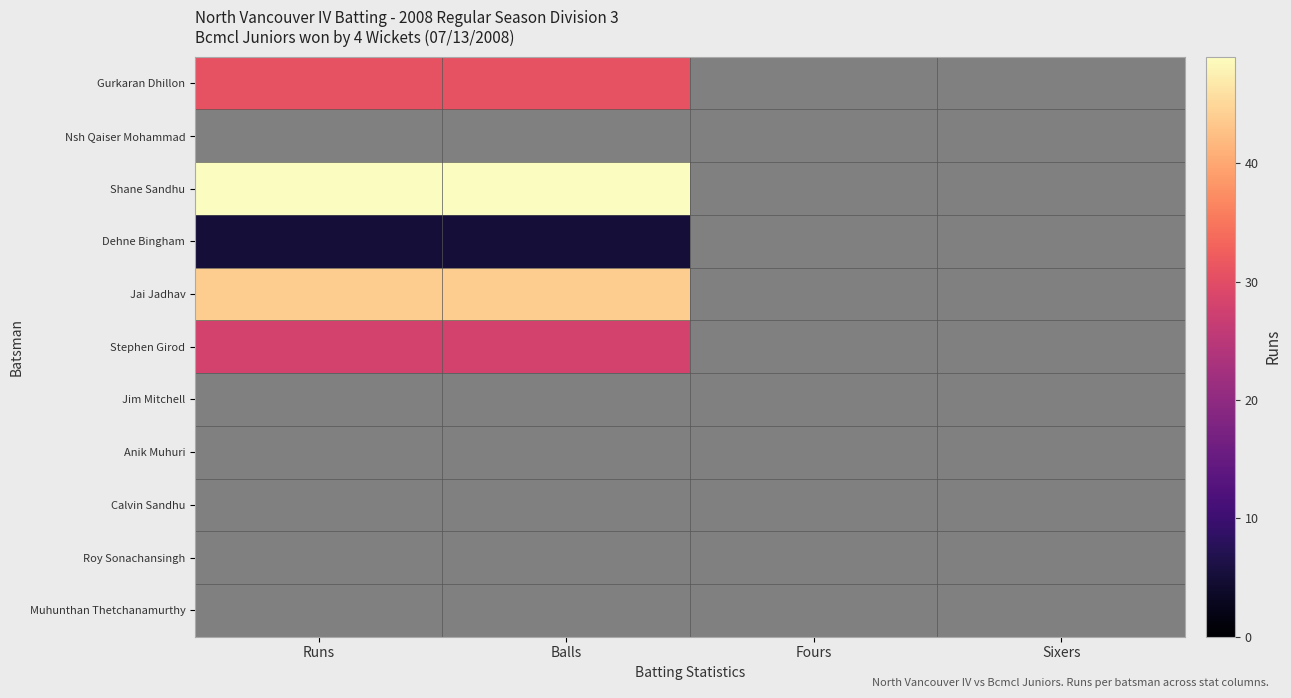

Which has a higher value, Fours or Runs?

Runs